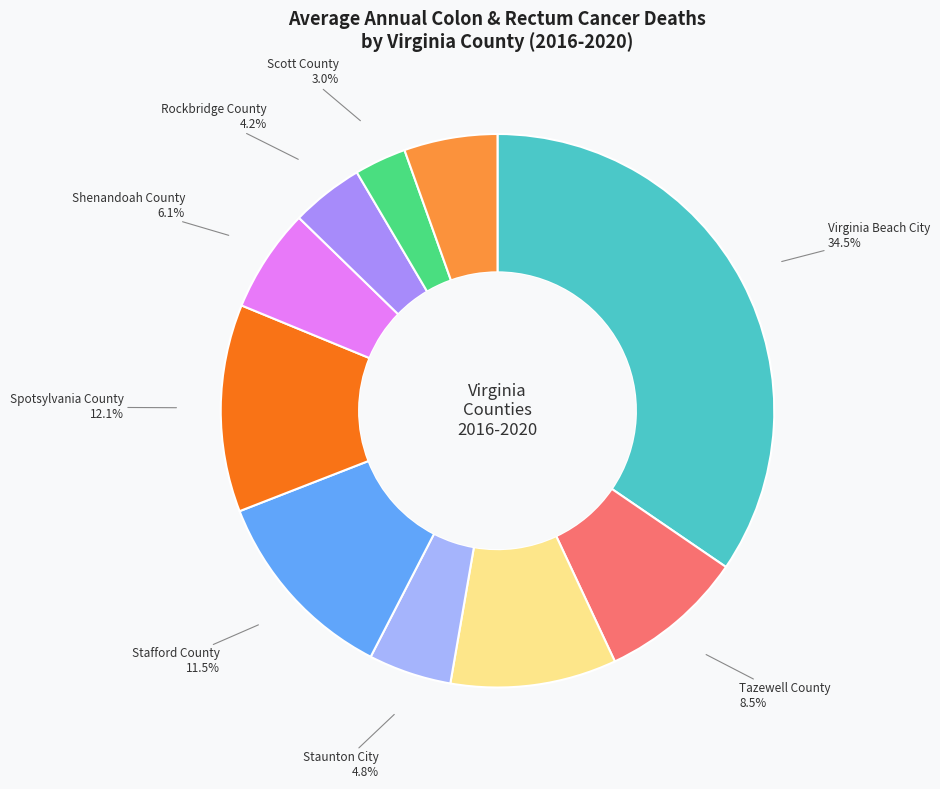

Is Scott County the majority of the pie?

No